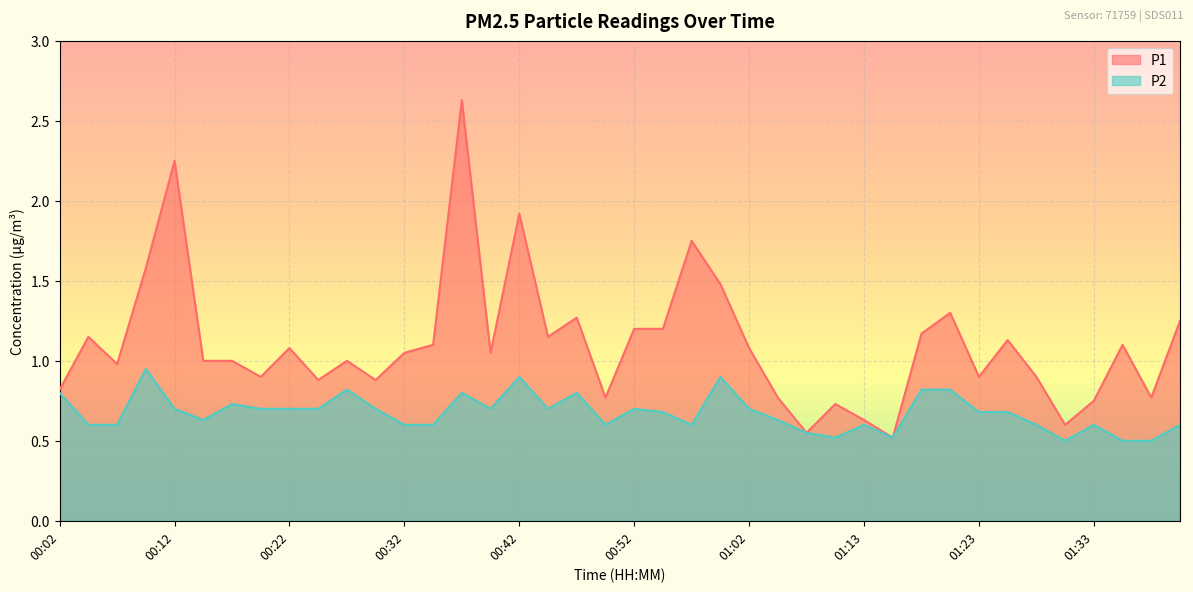

What is the highest value of the P2 series?

0.9